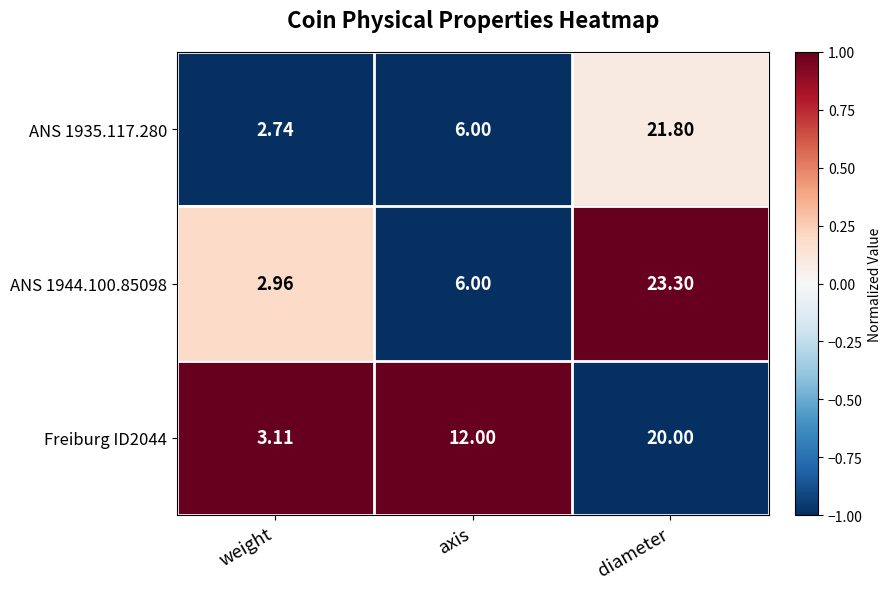

Is the value of ANS 1944.100.85098 at axis greater than the value of ANS 1935.117.280 at diameter?

No